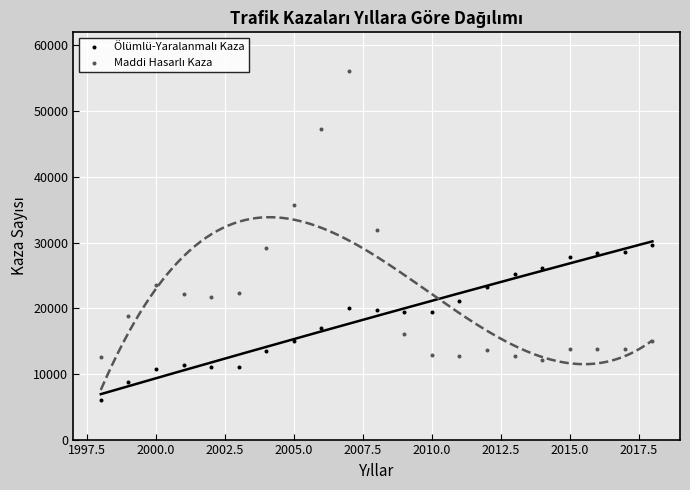

What is the X range (max minus min) for the scatter plot?

20